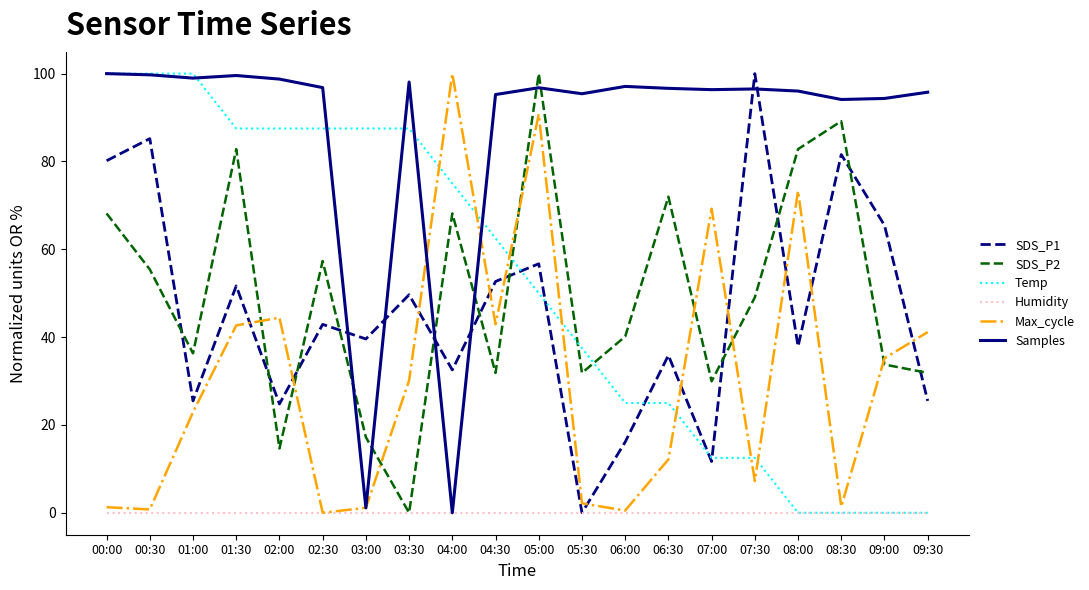

At how many categories does at least one series exceed 91?

19